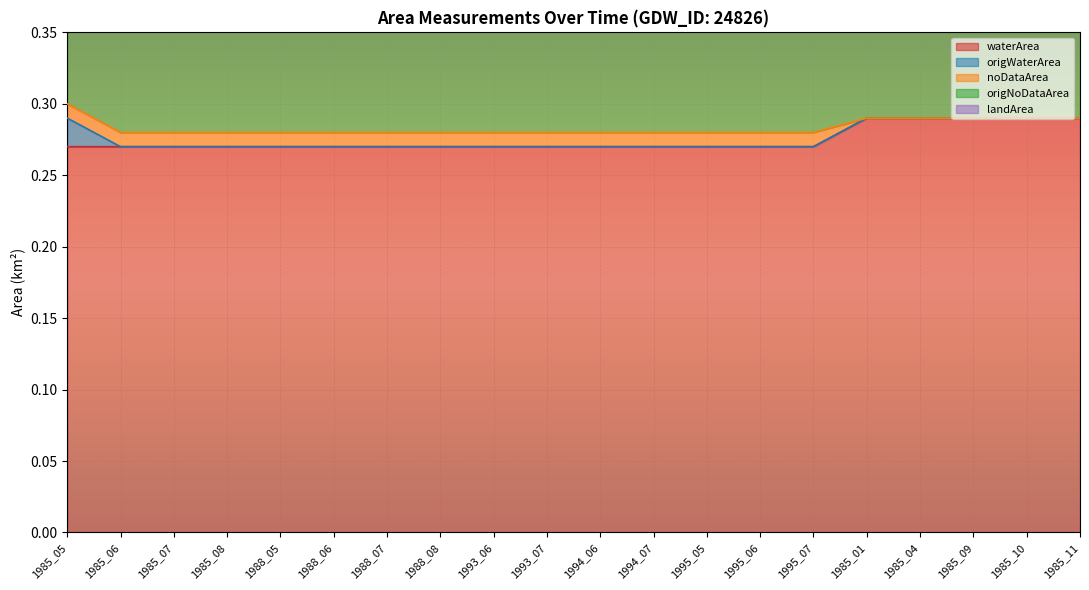

True or false: landArea and origNoDataArea cross at least once.

False